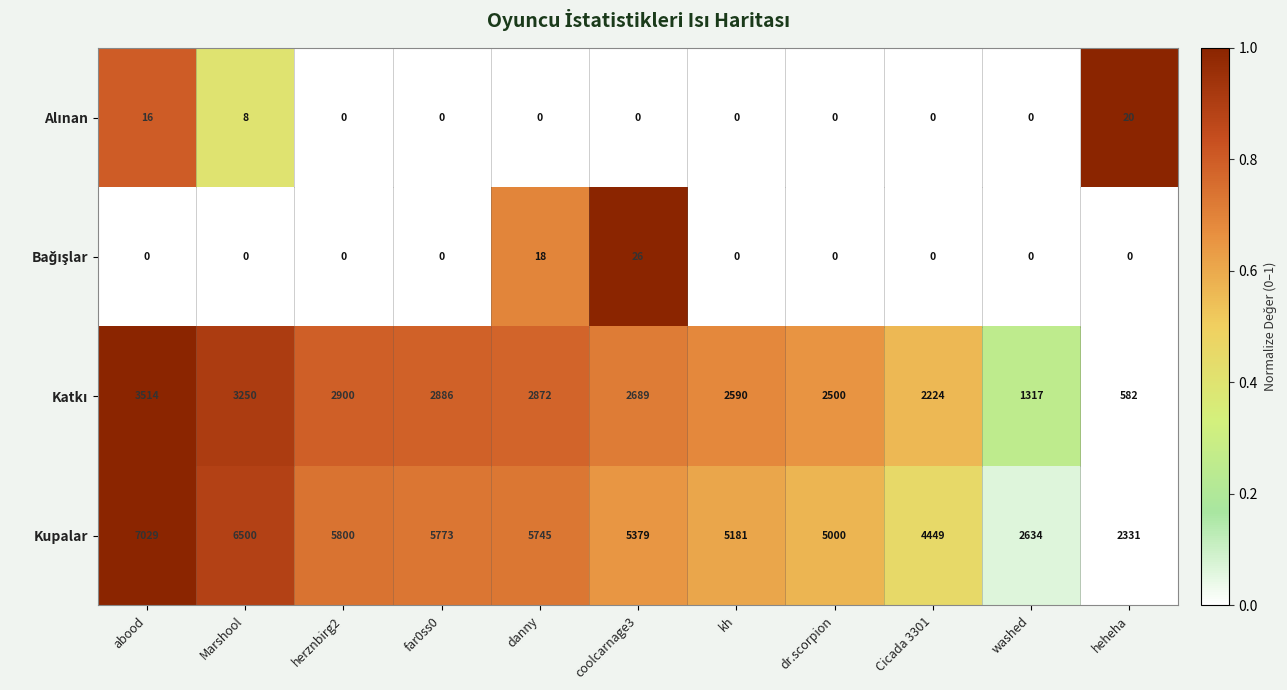

Where does the Kupalar series first go above 5379?

abood